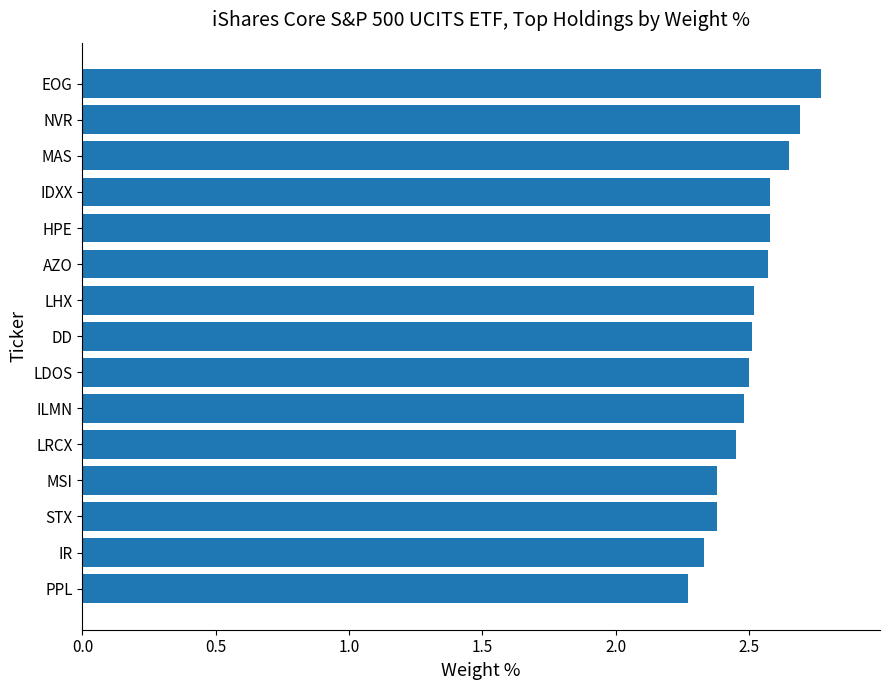

Between IR and DD, which is larger?

DD